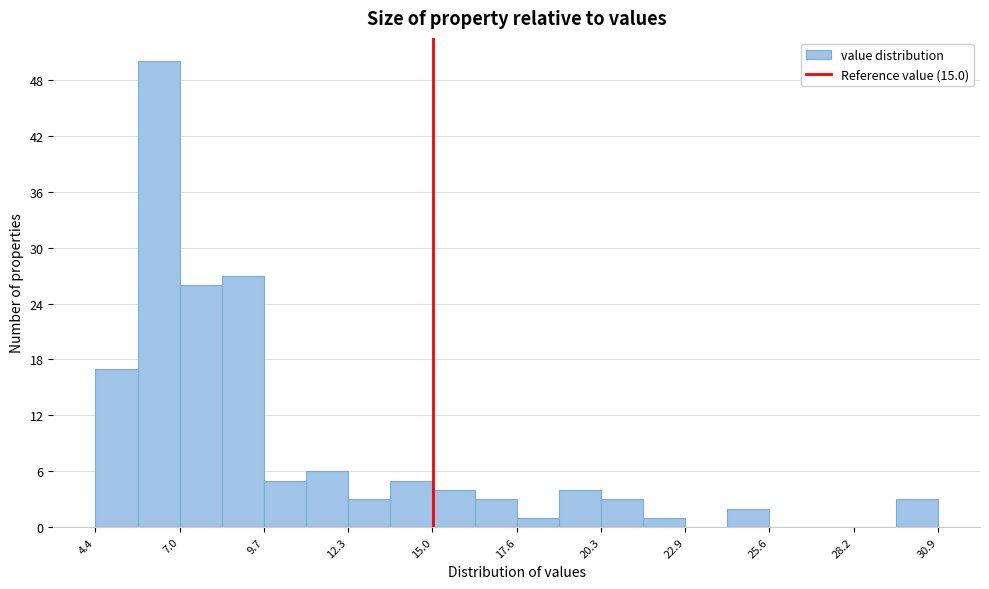

Read against the x-axis, roughly where is the centre of the tallest bar?

6.5